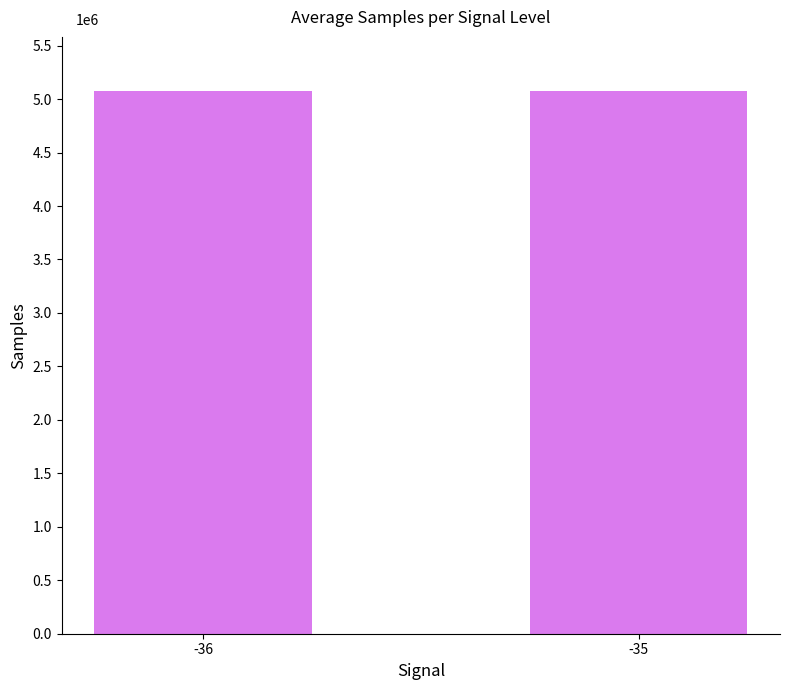

Does the chart contain any negative values?

No